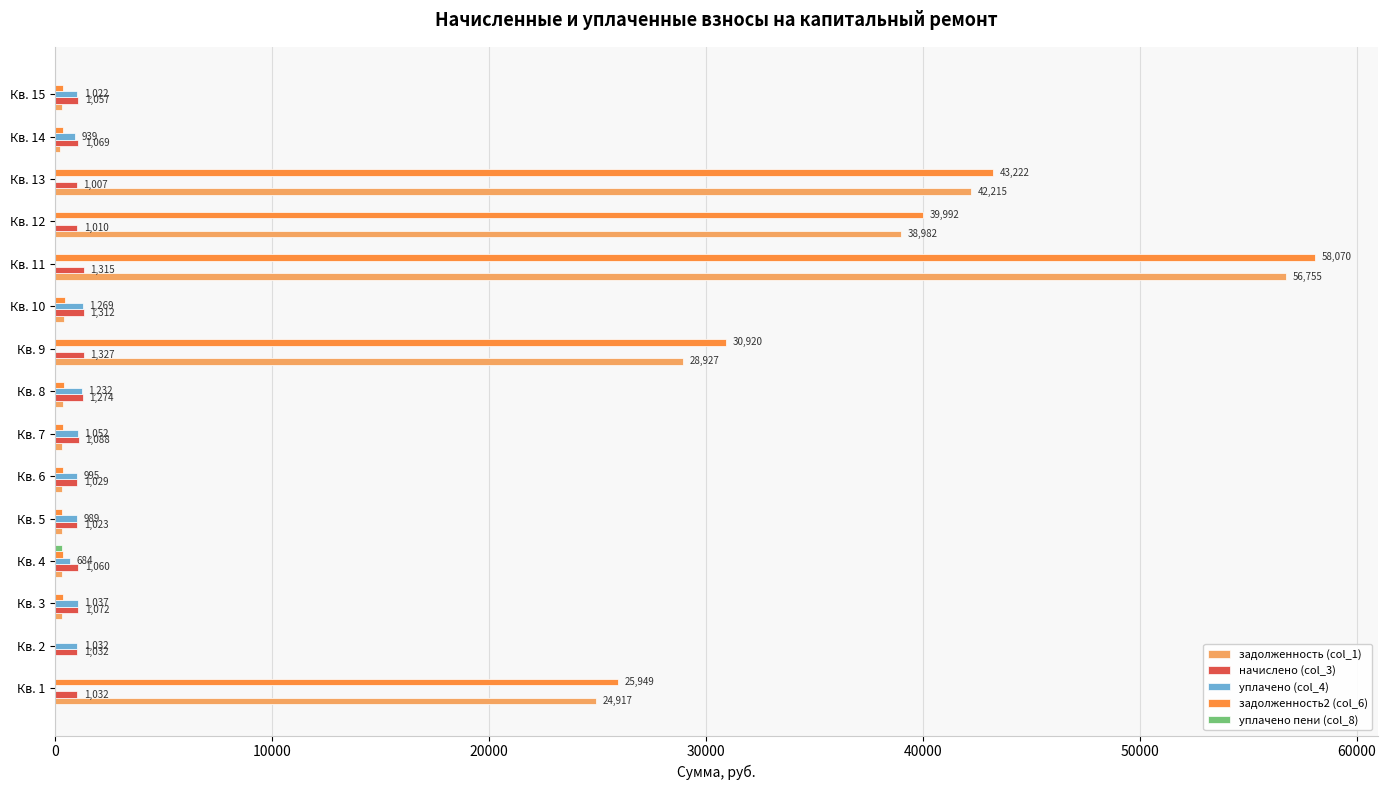

At which category is the sum across all series the highest?

Кв. 11